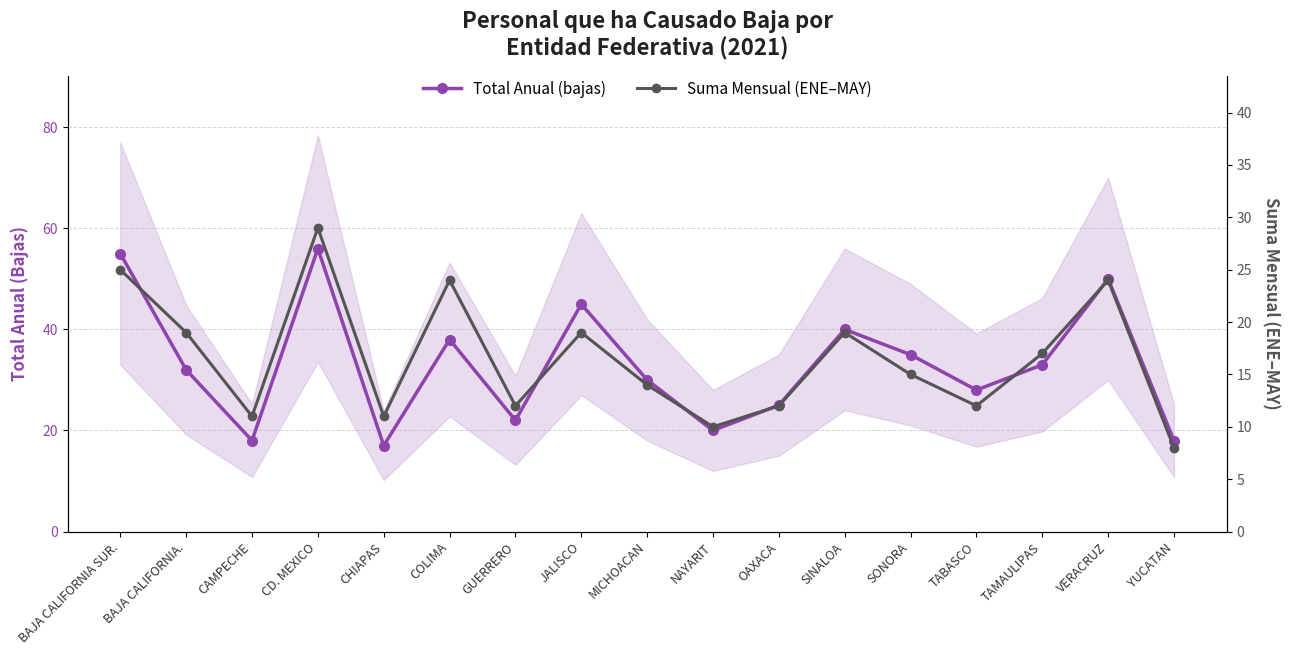

True or false: Suma Mensual (ENE–MAY) and Total Anual (bajas) intersect in this chart.

False